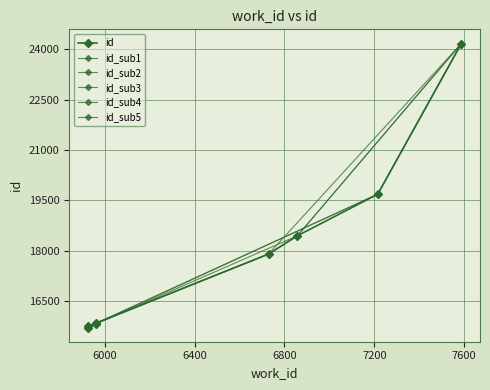

Rank the categories by value from highest to lowest.

7587, 7215, 6858, 6729, 5960, 5960, 5926, 5925